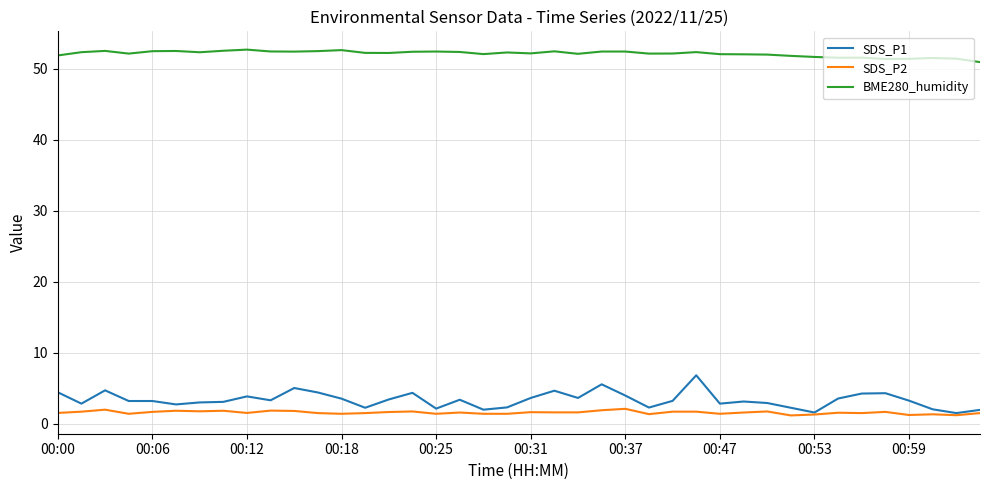

Which series has the largest range (max minus min)?

SDS_P1